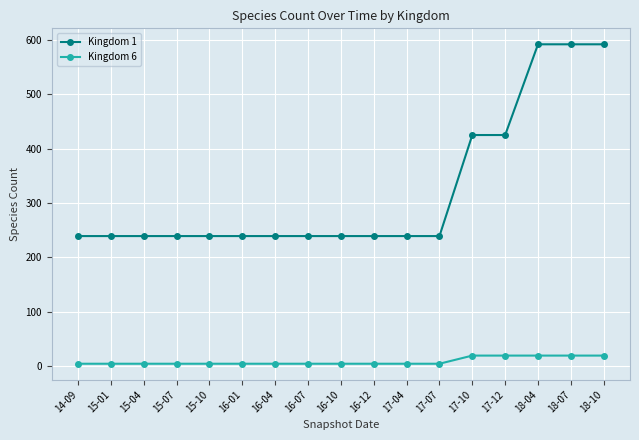

Rank the series by their average value, from highest to lowest.

Kingdom 1, Kingdom 6